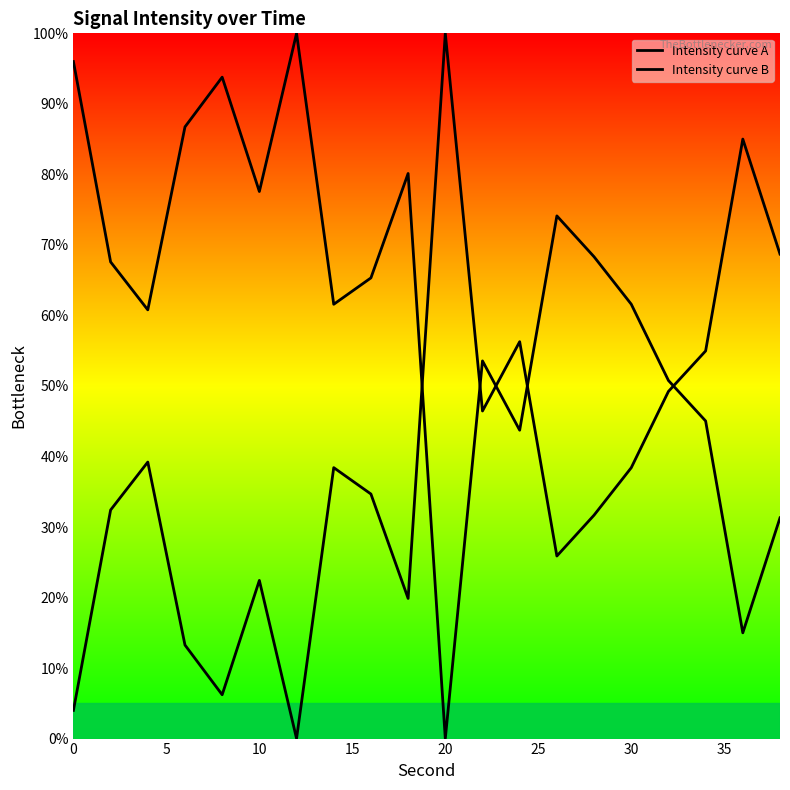

Is this an area chart (filled region under the line)?

Yes